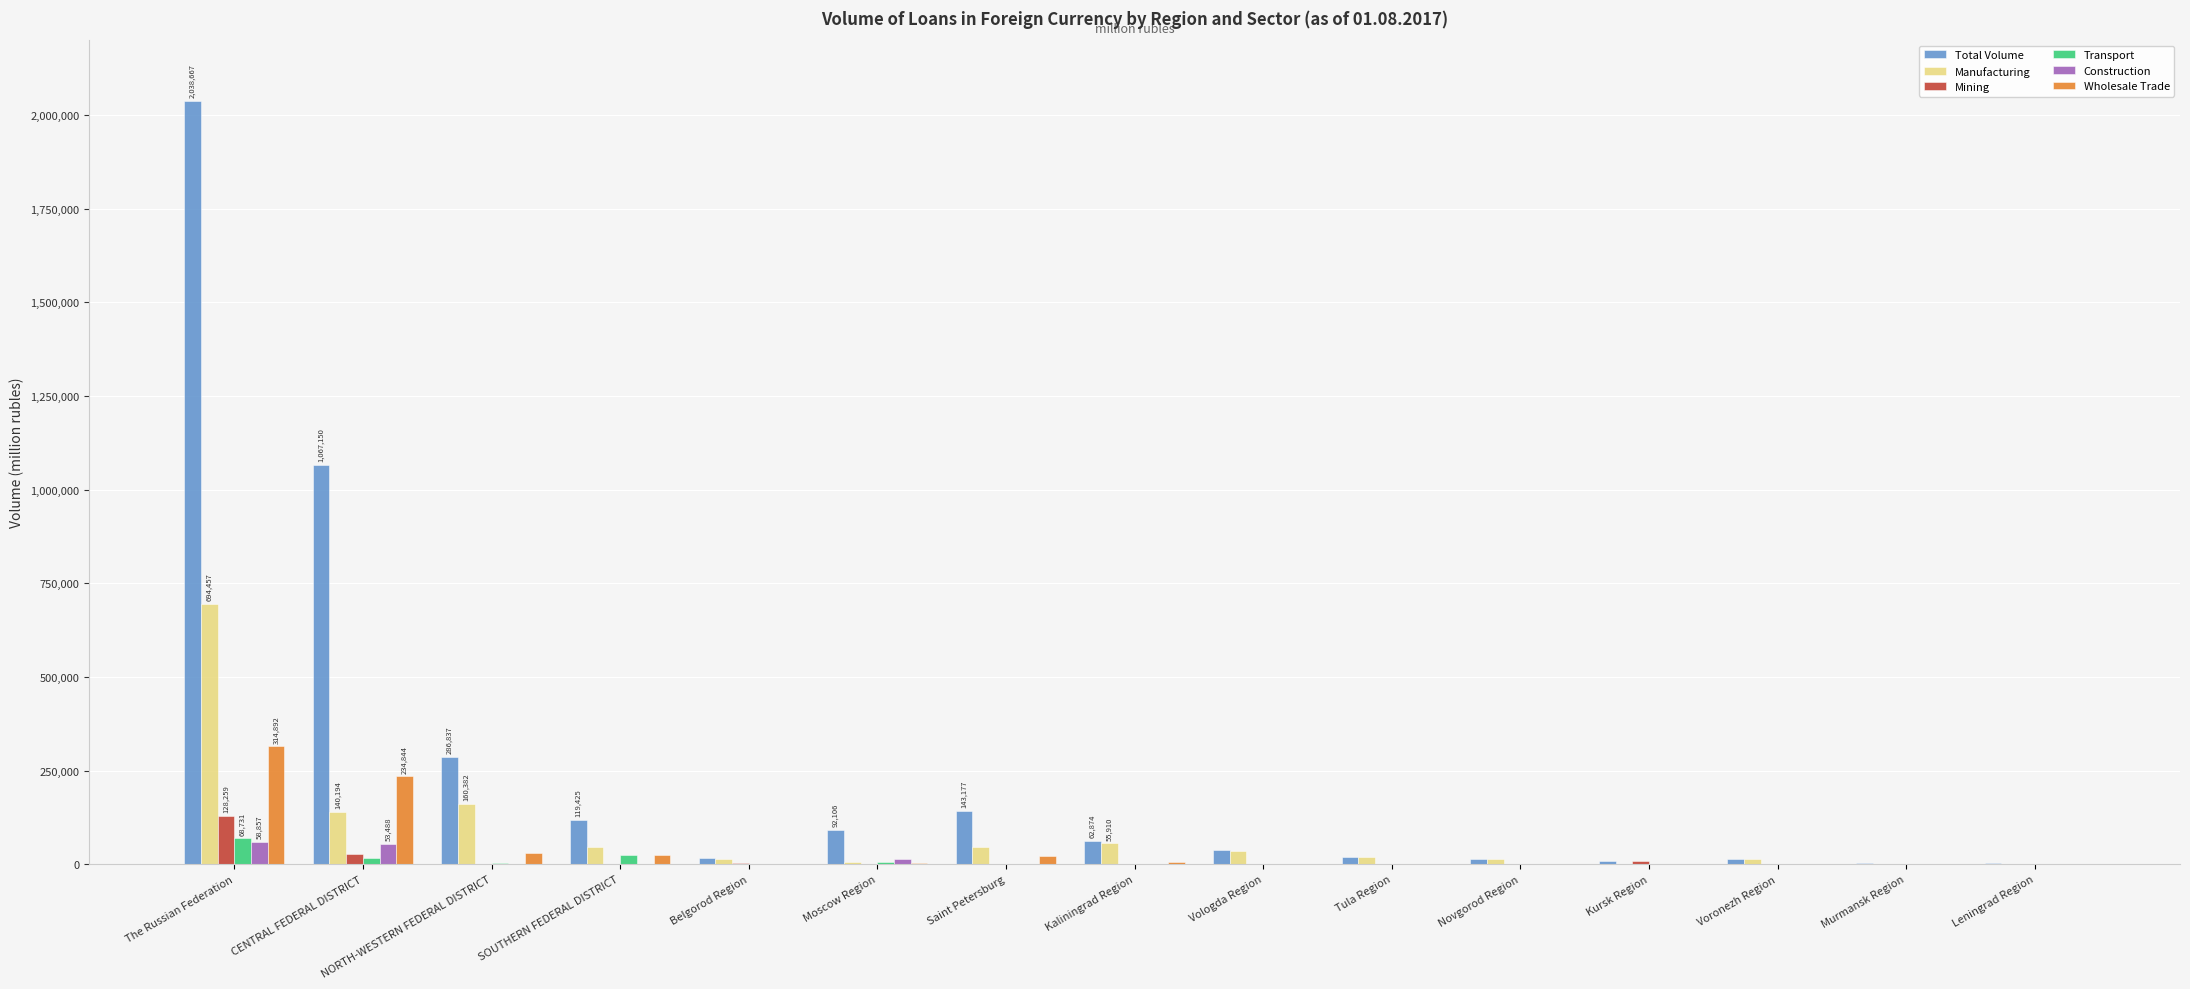

Which category has the highest value in the Total Volume series?

The Russian Federation